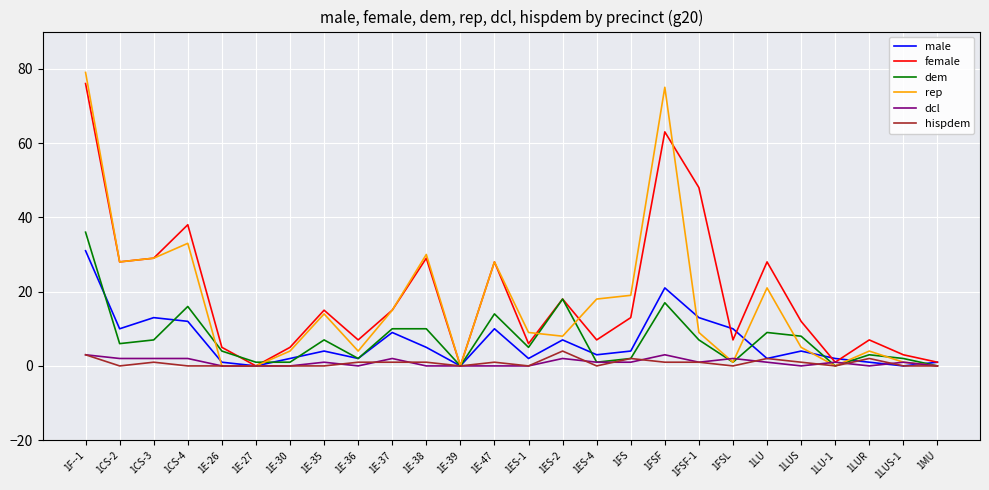

The value of male at 1ES-2 is 3. True or false?

False